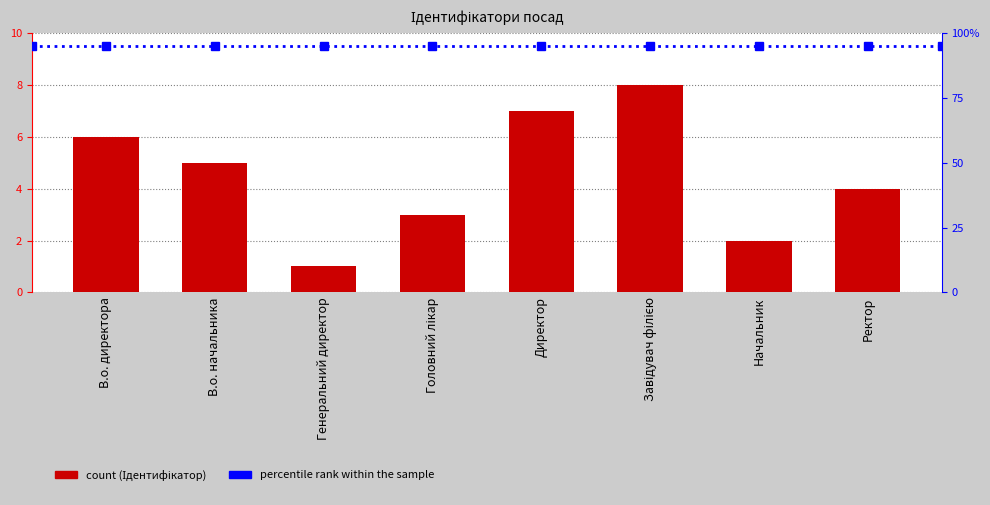

List the labels in order of value, largest first.

Завідувач філією, Директор, В.о. директора, В.о. начальника, Ректор, Головний лікар, Начальник, Генеральний директор